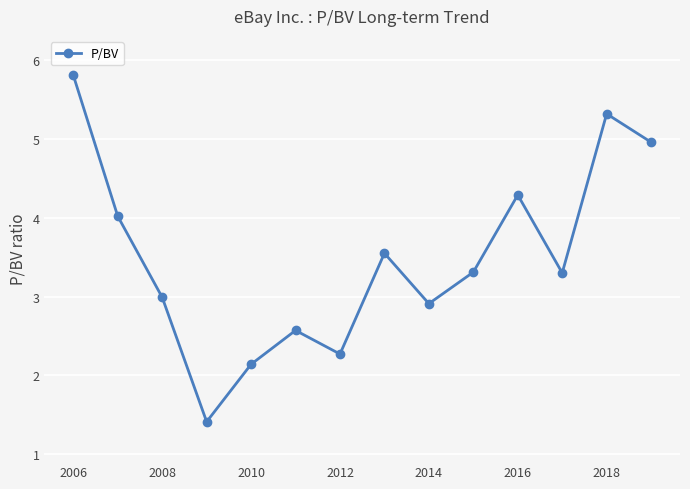

What is the average value?

3.5